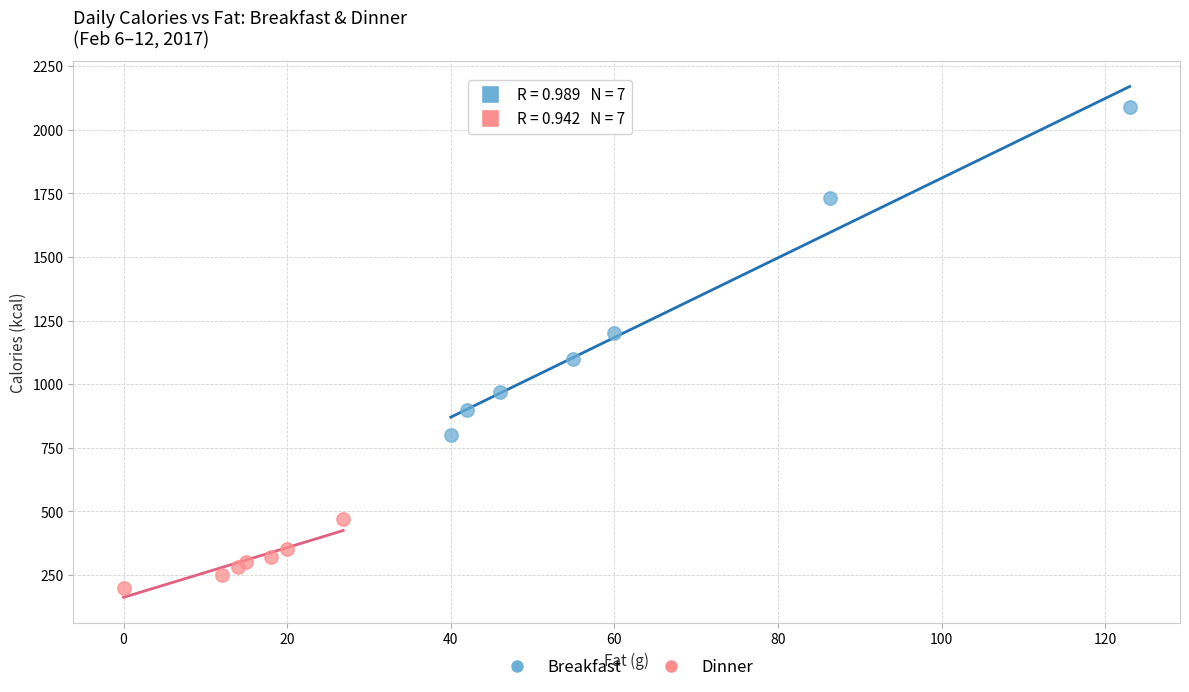

Which series has the widest spread of Y values?

Breakfast